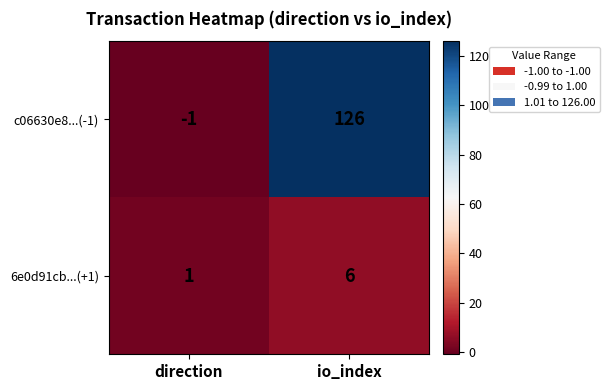

What is the sum of the c06630e8...(-1) values at io_index and direction?

125